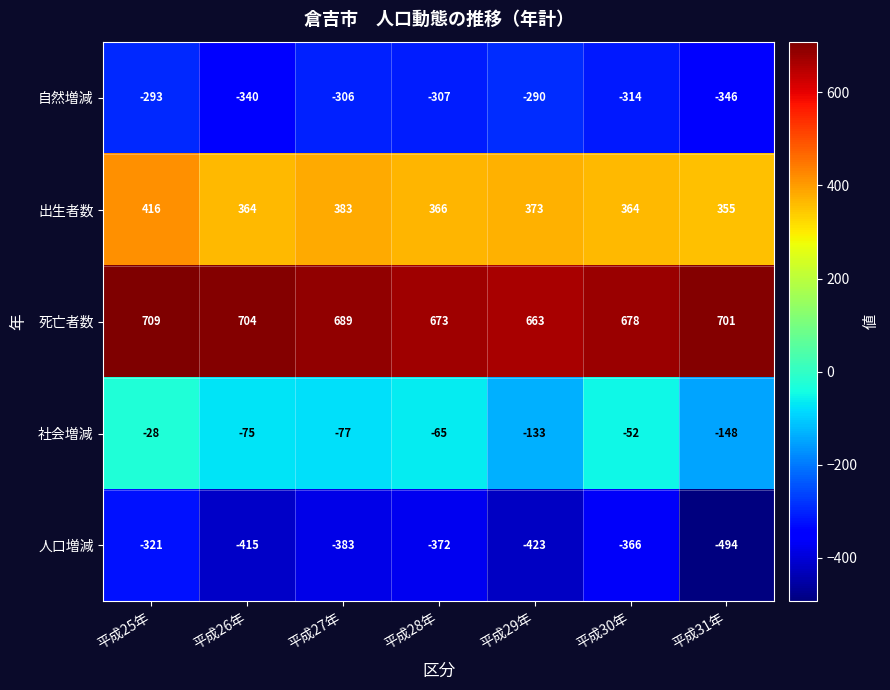

What is the lowest value of the 出生者数 series?

355